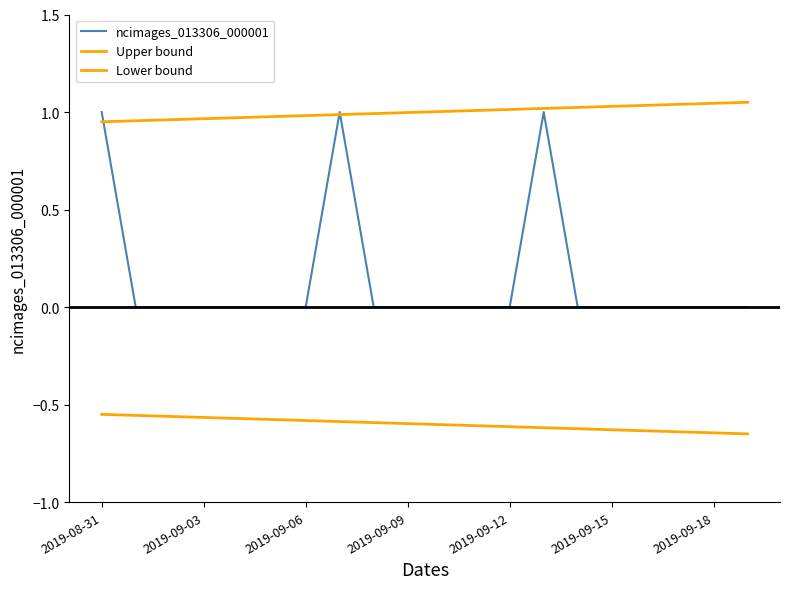

True or false: the data shows 1 at 2019-09-07.

False